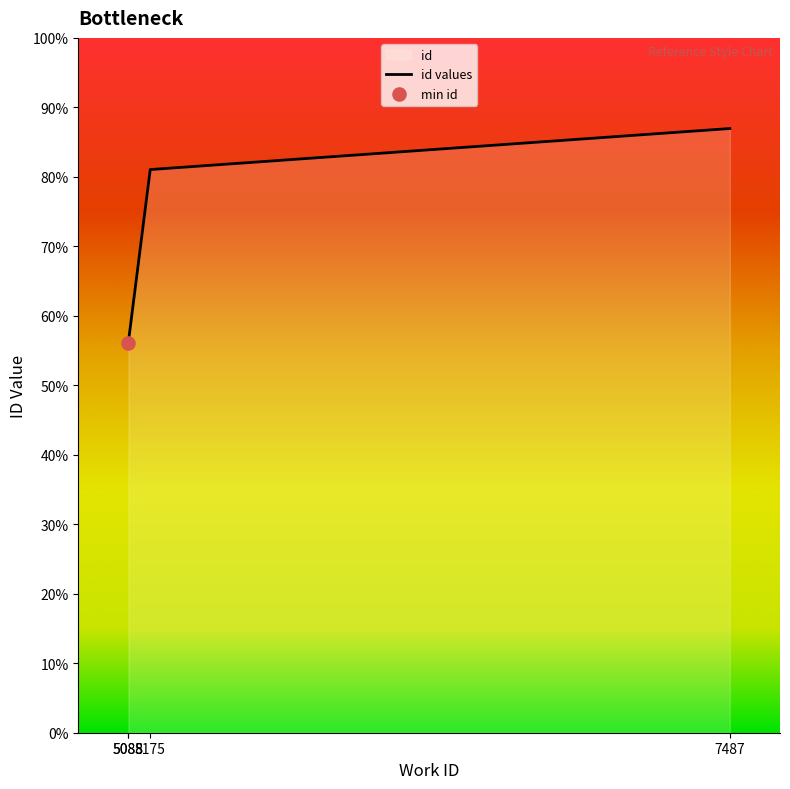

What is the change in value from 5088_a to 5088_b?

+31